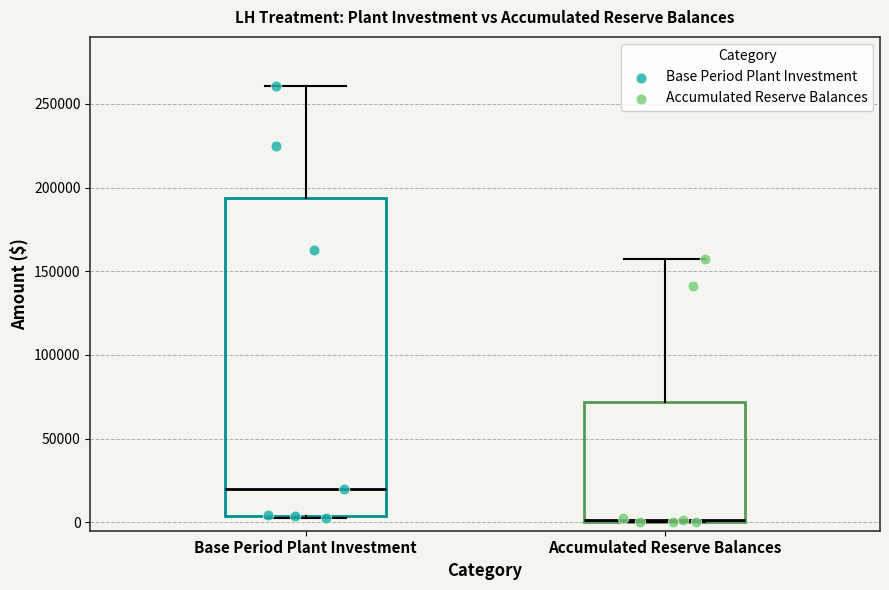

Which box has the highest median line?

Base Period Plant Investment